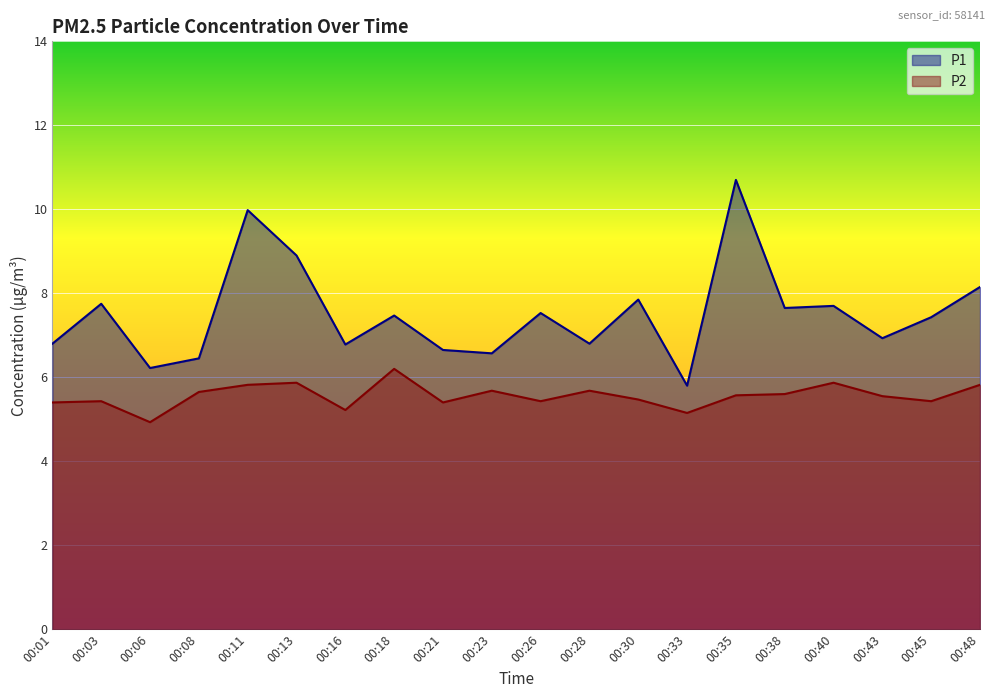

Which label corresponds to the largest value in the chart?

00:35